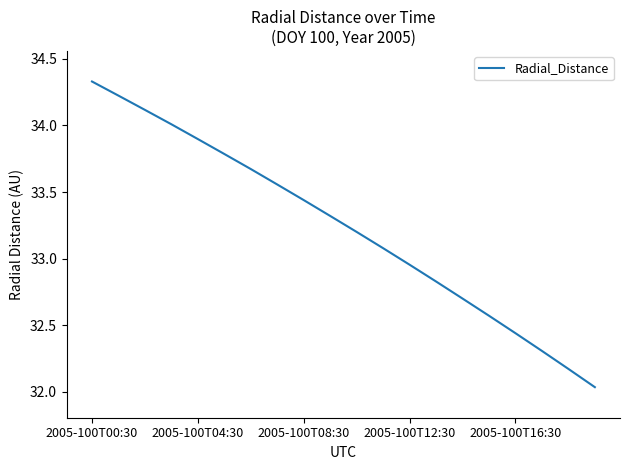

What is the difference between the maximum and minimum values?

2.3